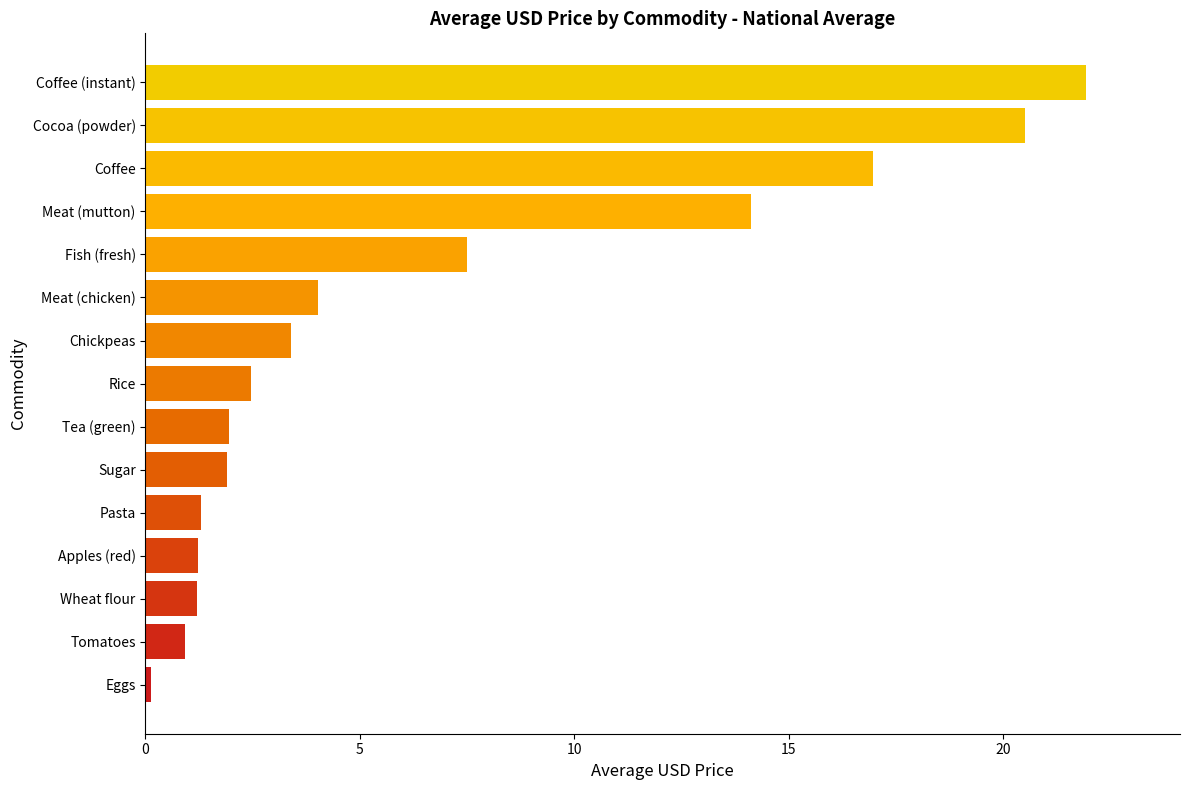

True or false: the data shows 17.0 at Coffee.

True